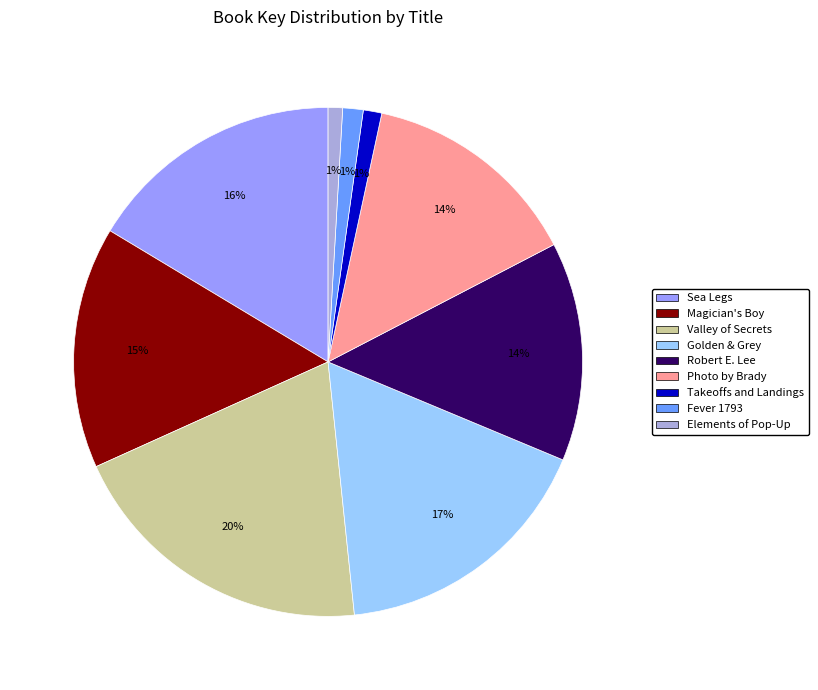

To the nearest percent, what is the combined percentage of Valley of Secrets and Elements of Pop-Up?

21%